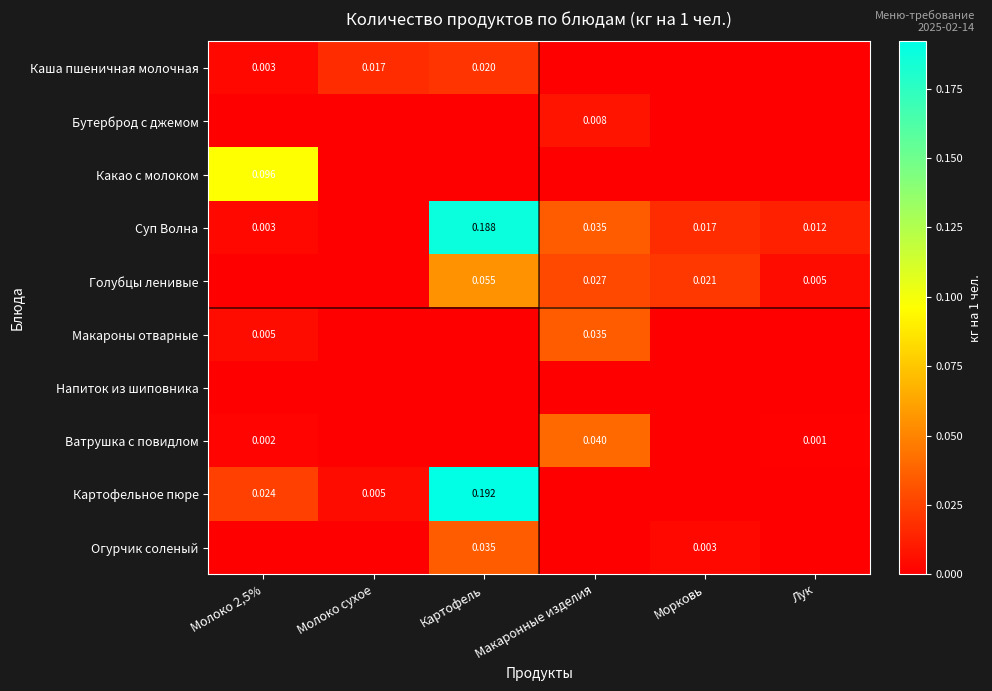

Which series changed the most between Молоко 2,5% and Молоко сухое?

Какао с молоком